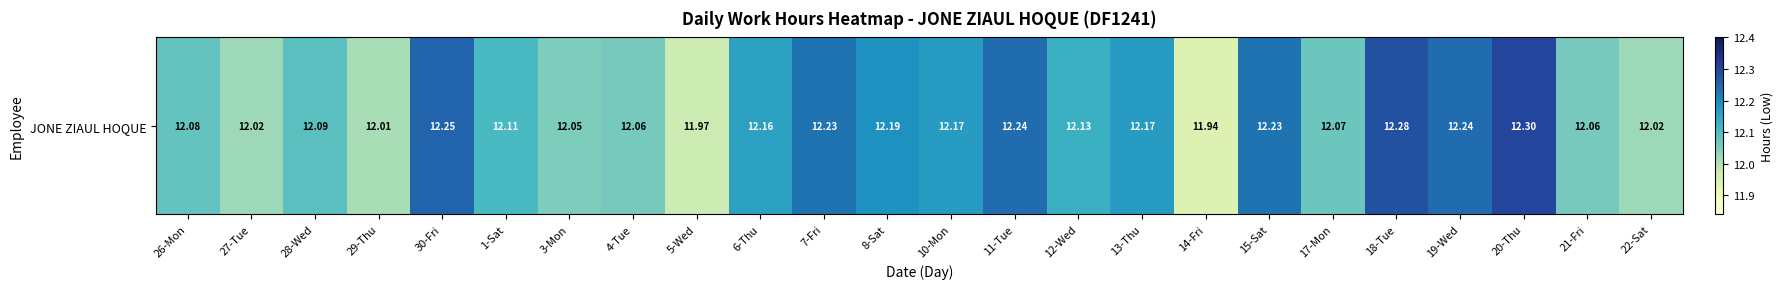

Rank the categories by value from highest to lowest.

20-Thu, 18-Tue, 30-Fri, 11-Tue, 19-Wed, 7-Fri, 15-Sat, 8-Sat, 10-Mon, 13-Thu, 6-Thu, 12-Wed, 1-Sat, 28-Wed, 26-Mon, 17-Mon, 4-Tue, 21-Fri, 3-Mon, 27-Tue, 22-Sat, 29-Thu, 5-Wed, 14-Fri